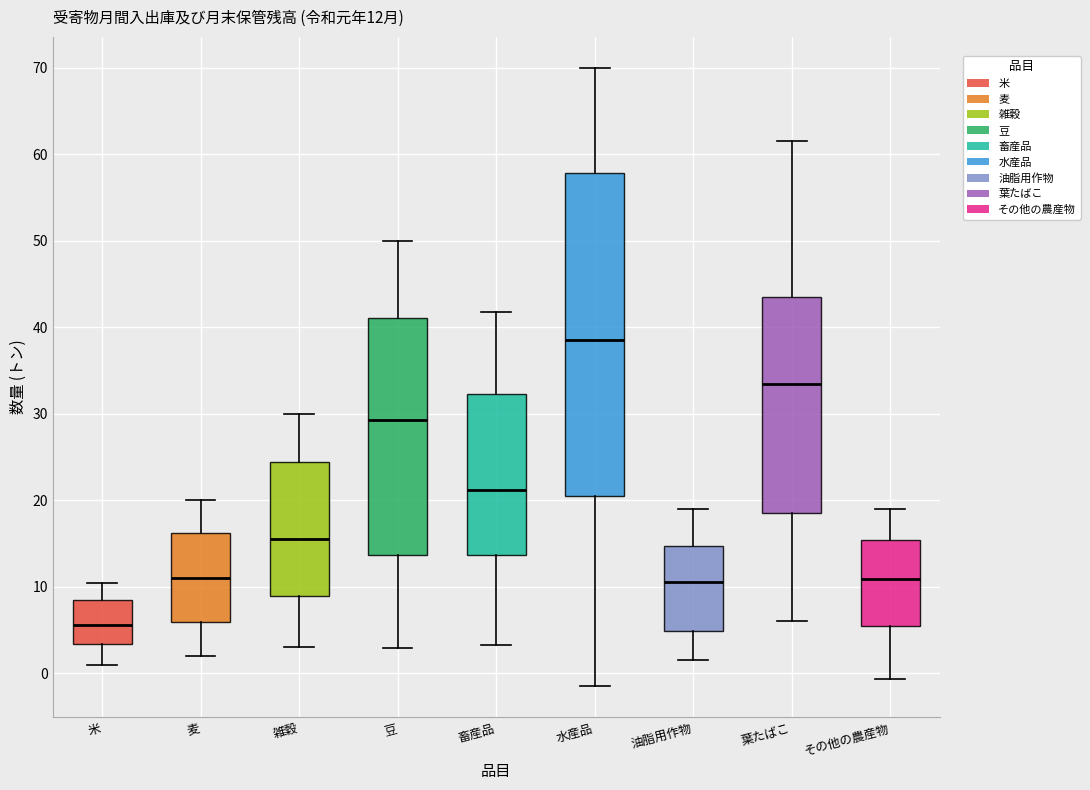

Which box has the lowest median line?

米